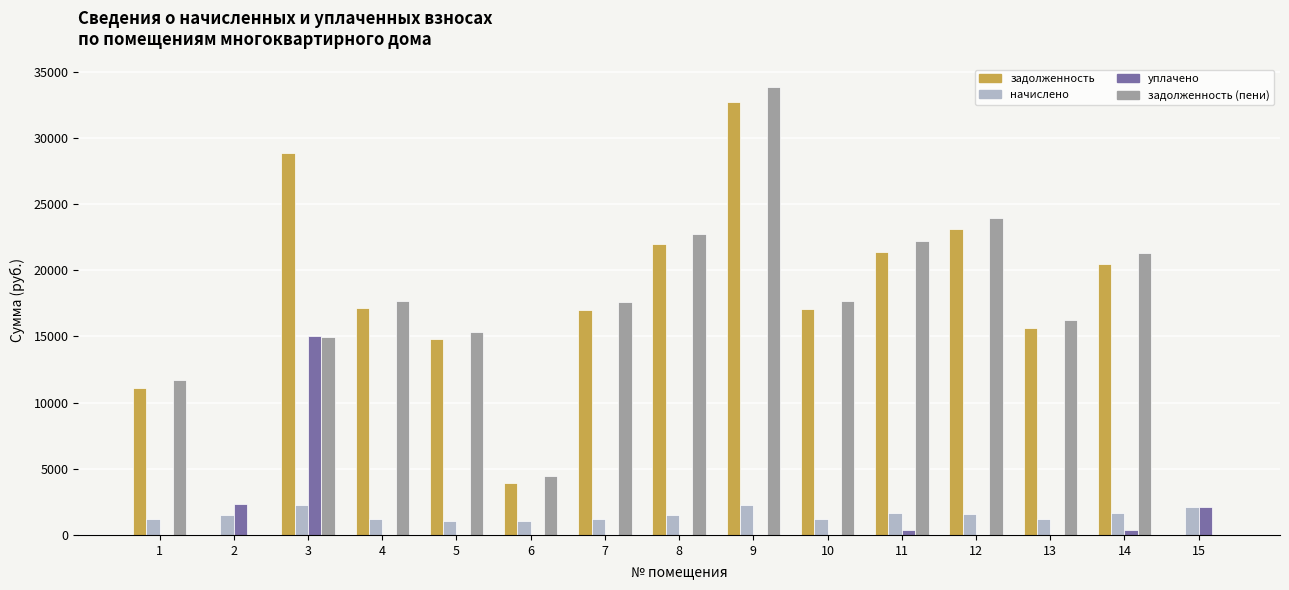

What is the total value across all series at 13?

33015.2